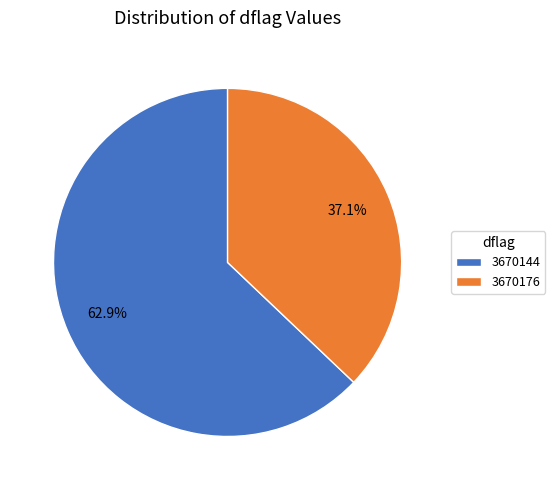

Is there any slice that represents more than half of the pie?

Yes